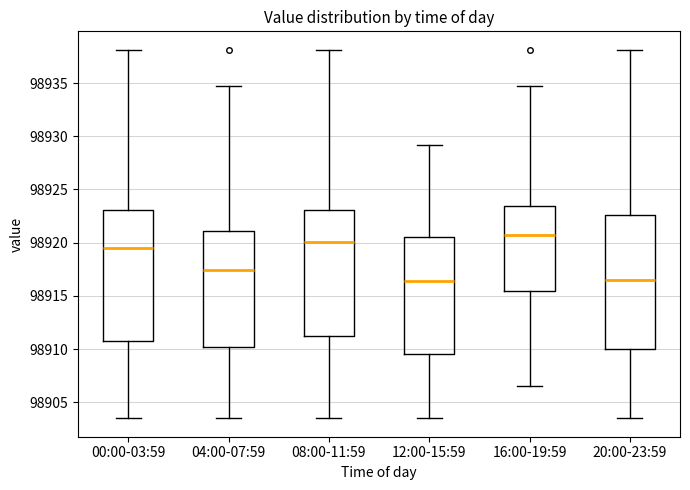

Where is the lower edge of the box for 12:00-15:59 on the y-axis? The values are not printed on the chart, so give them approximately, as read against the axis.

98909.5